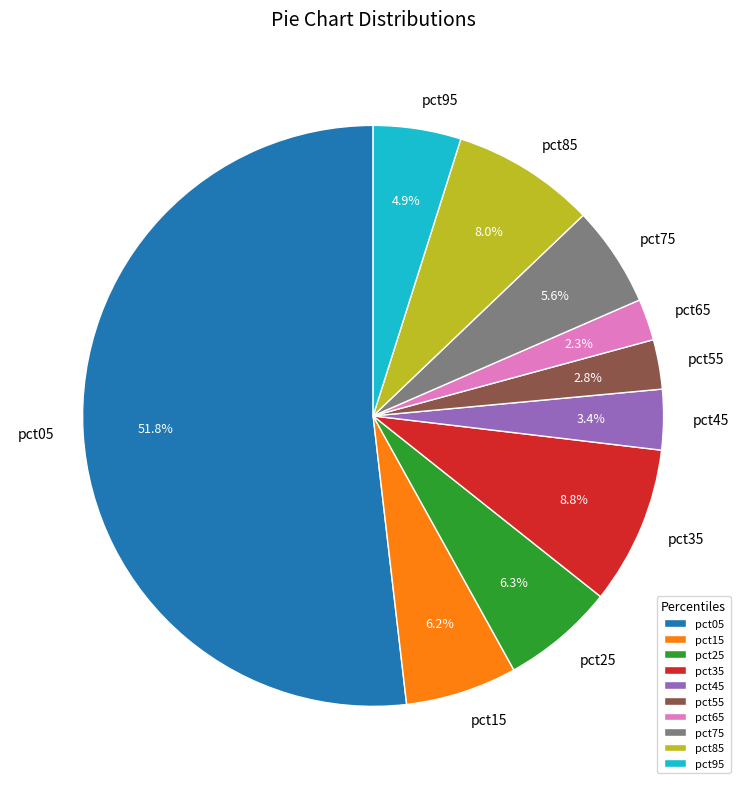

To the nearest percent, what is the combined percentage of pct65 and pct85?

10%